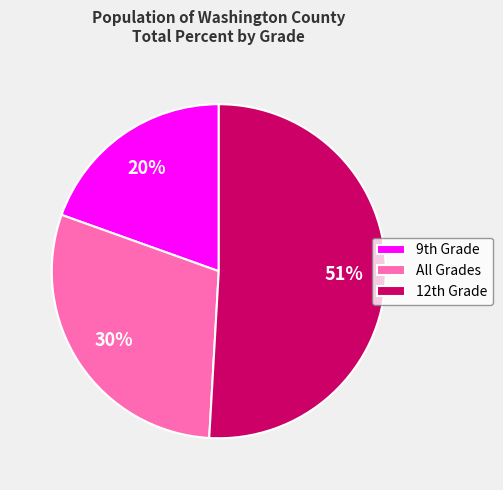

Which slice is the smallest?

9th Grade